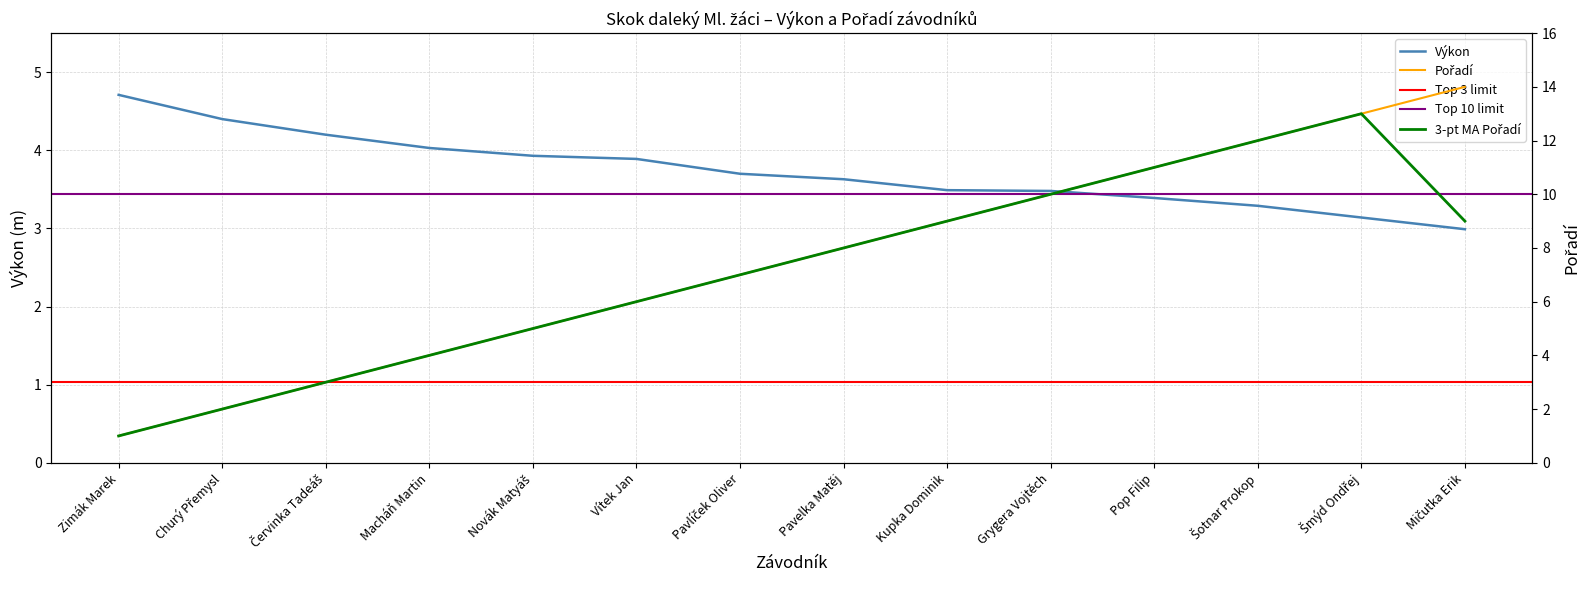

Reading left to right, transcribe all the data shown in this chart.

Výkon: Zimák Marek=4.7	Churý Přemysl=4.4	Červinka Tadeáš=4.2	Macháň Martin=4.0	Novák Matyáš=3.9	Vítek Jan=3.9	Pavlíček Oliver=3.7	Pavelka Matěj=3.6	Kupka Dominik=3.5	Grygera Vojtěch=3.5	Pop Filip=3.4	Šotnar Prokop=3.3	Šmýd Ondřej=3.1	Mičutka Erik=3.0
Pořadí: Zimák Marek=1.0	Churý Přemysl=2.0	Červinka Tadeáš=3.0	Macháň Martin=4.0	Novák Matyáš=5.0	Vítek Jan=6.0	Pavlíček Oliver=7.0	Pavelka Matěj=8.0	Kupka Dominik=9.0	Grygera Vojtěch=10.0	Pop Filip=11.0	Šotnar Prokop=12.0	Šmýd Ondřej=13.0	Mičutka Erik=14.0